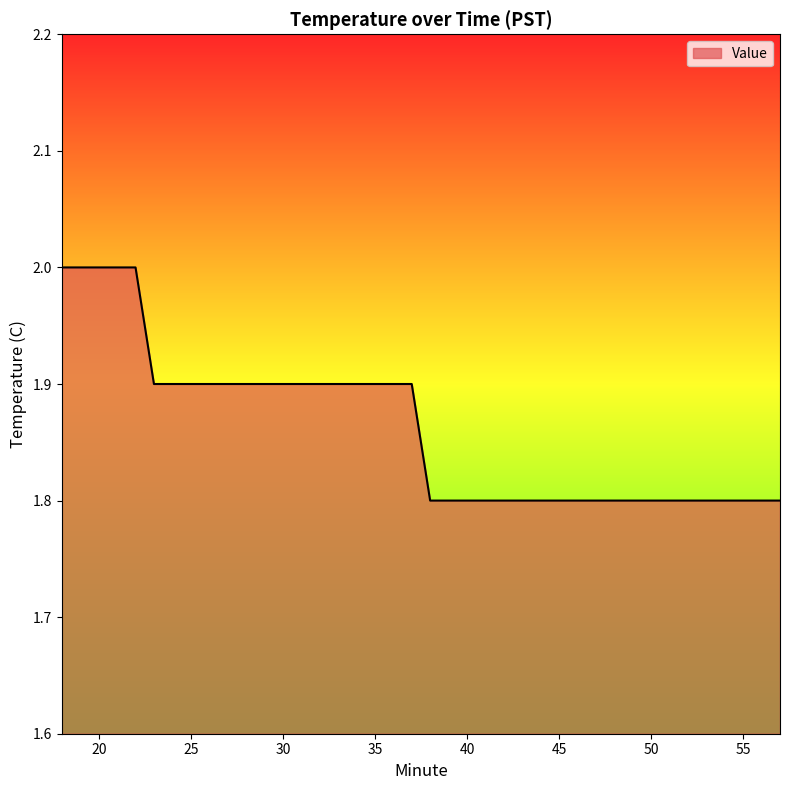

What is the greatest value displayed?

2.0